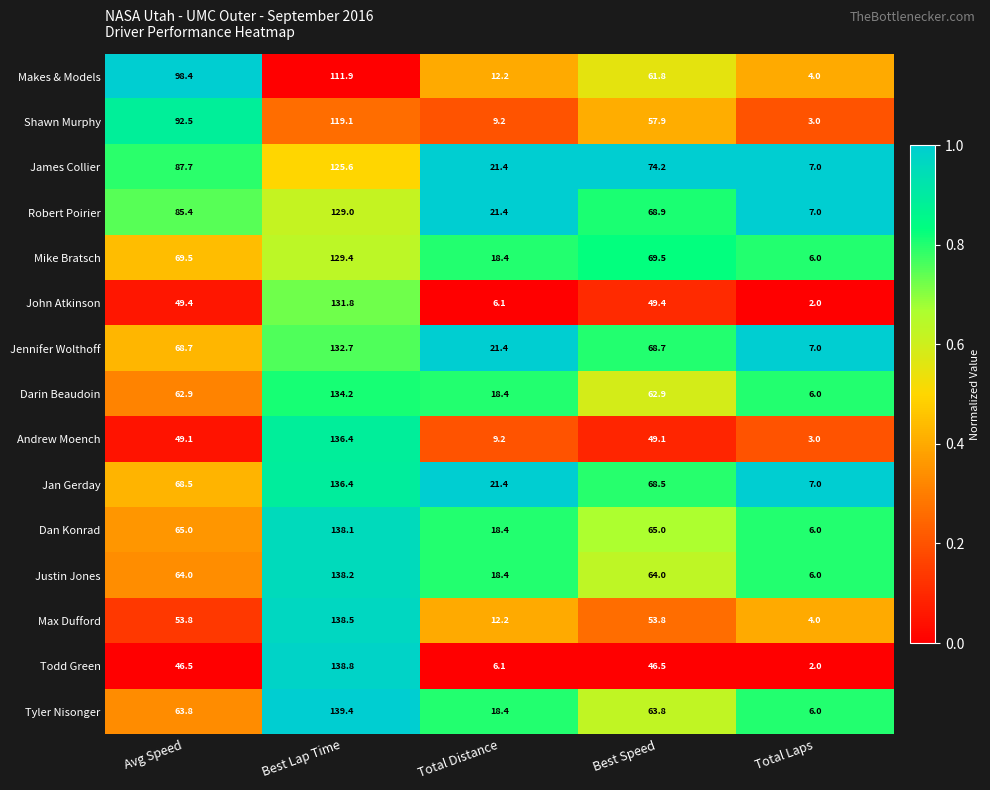

Which series has the largest range (max minus min)?

Todd Green